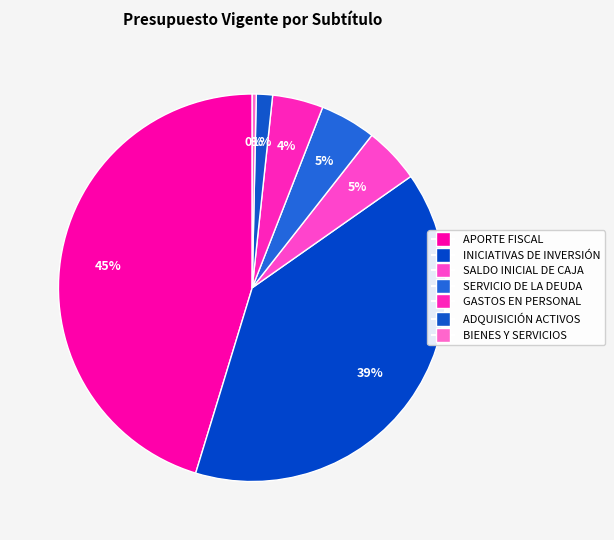

To the nearest percent, what is the difference between the largest and smallest slice percentages?

45%